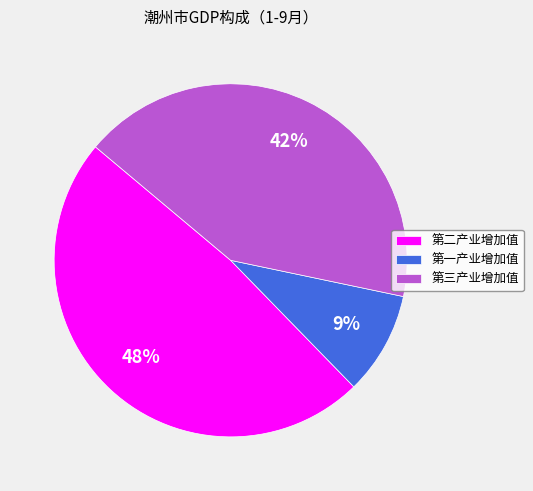

Approximately how many times larger is the value at 第三产业增加值 compared to 第二产业增加值?

0.9